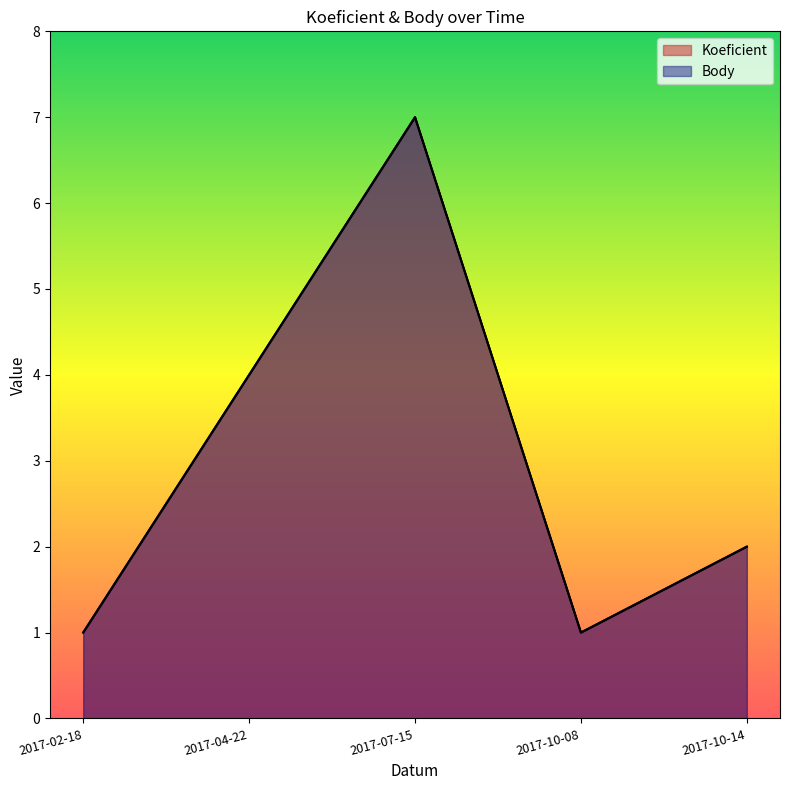

What is the sum of the Koeficient values at 2017-02-18 and 2017-10-08?

2